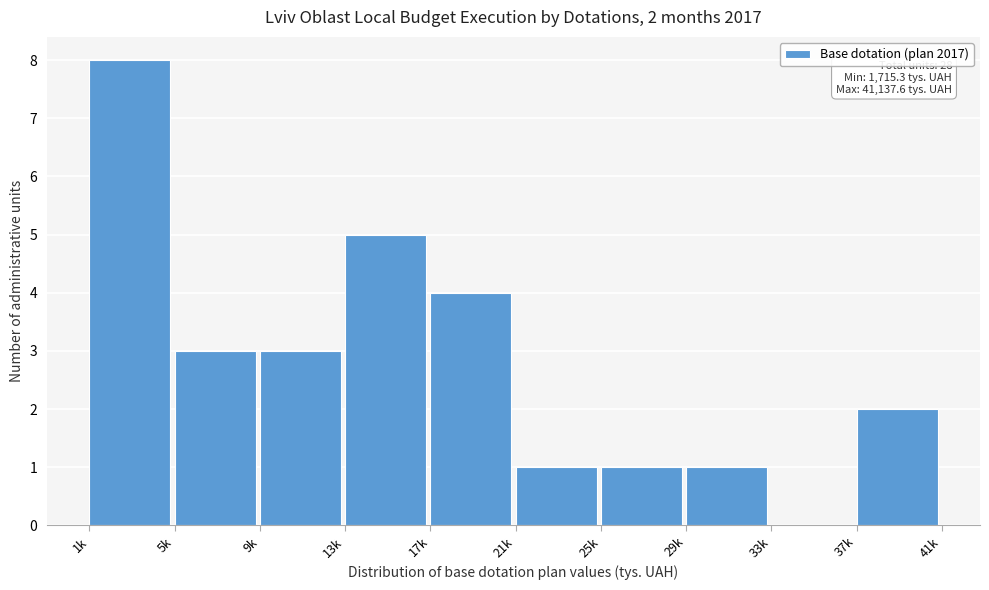

Reading left to right, what are all the values shown in this chart?

1k=8	5k=3	9k=3	13k=5	17k=4	21k=1	25k=1	29k=1	33k=0	37k=2